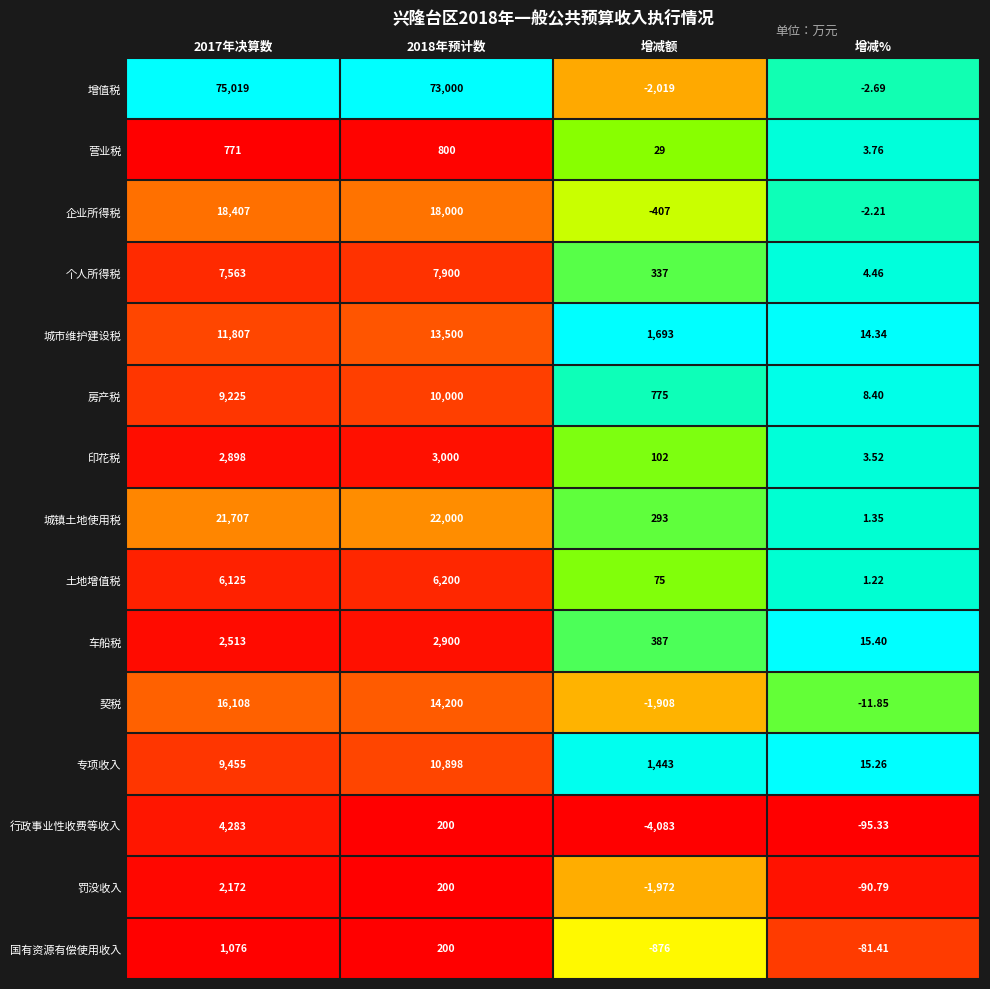

At which category is the sum across all series the highest?

2017年决算数